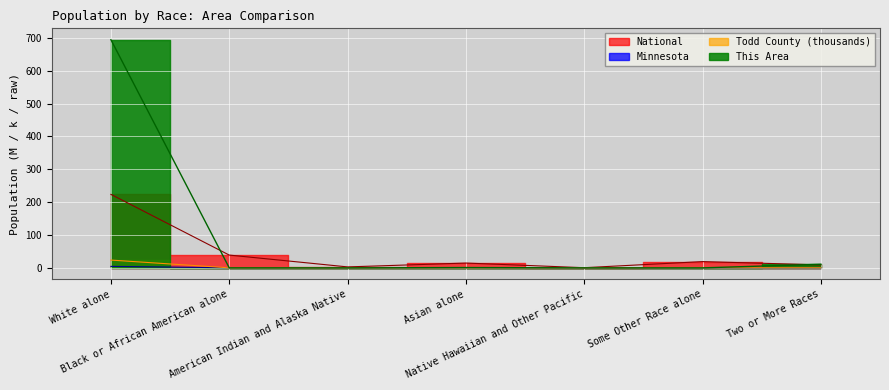

What is the label of the 2nd point from the left?

Black or African American alone